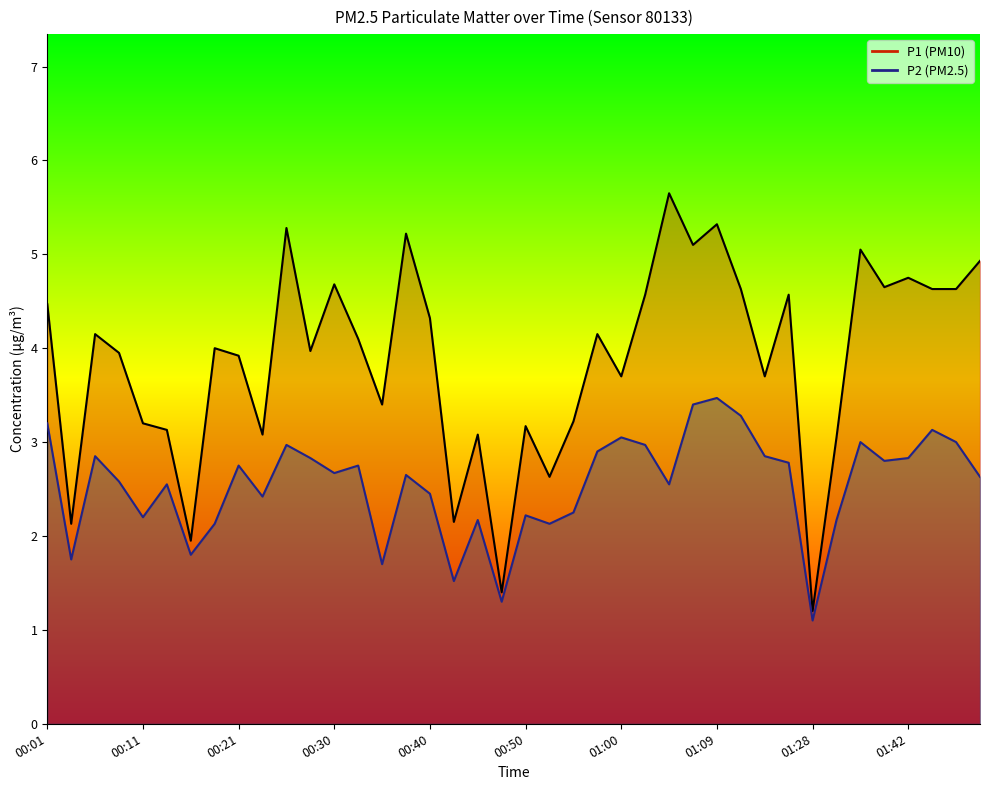

List the series in order of their peak value, highest first.

P1, P2